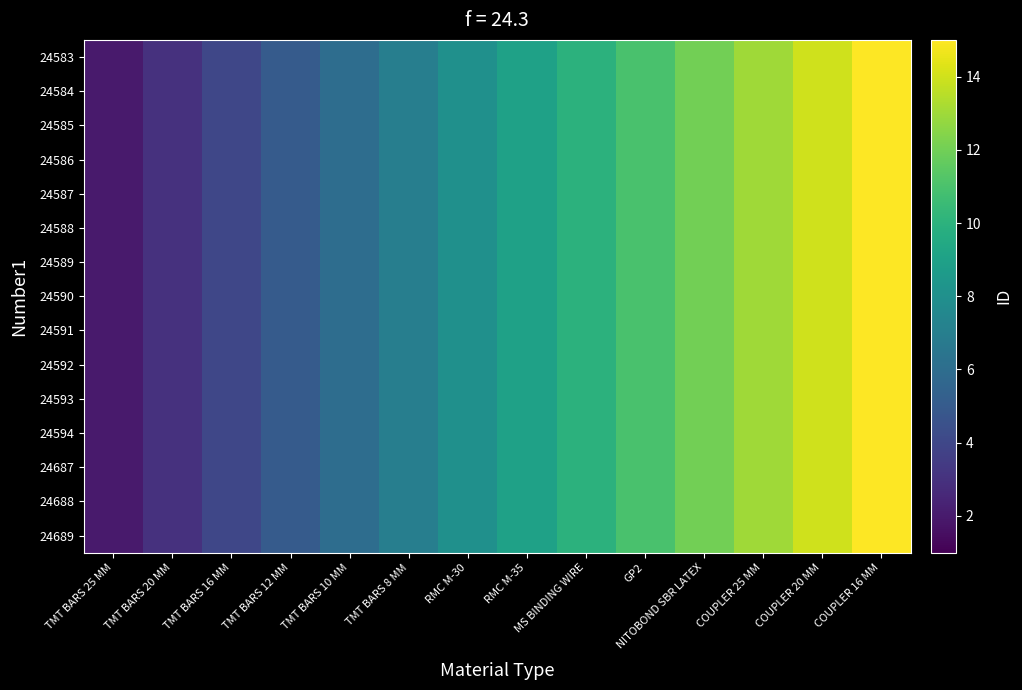

How many series are shown in this chart?

15